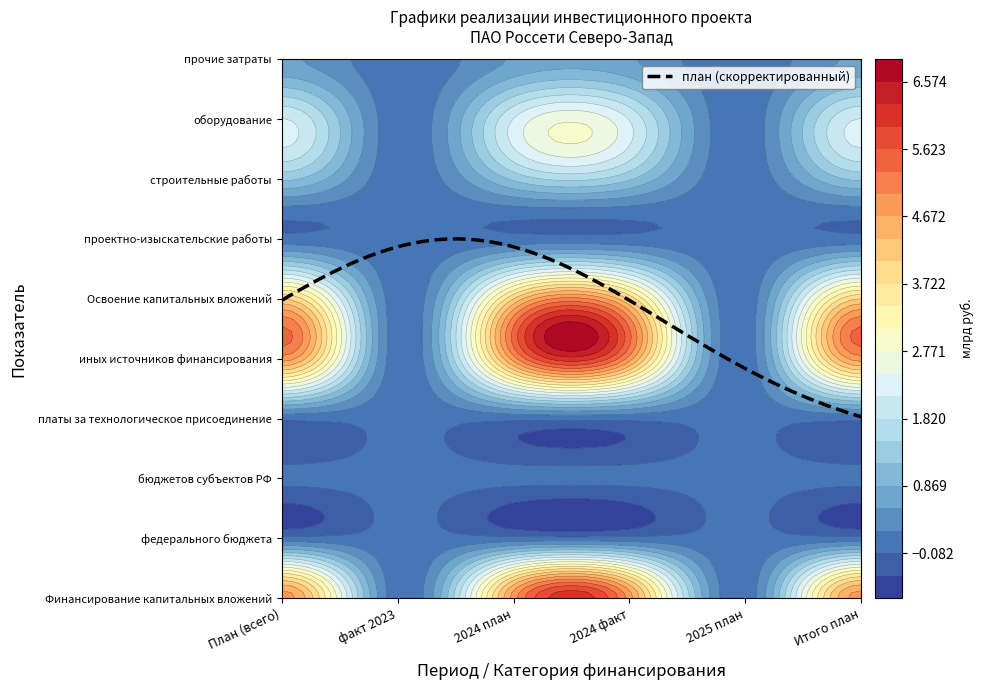

What is the sum of all оборудование values?

8.6